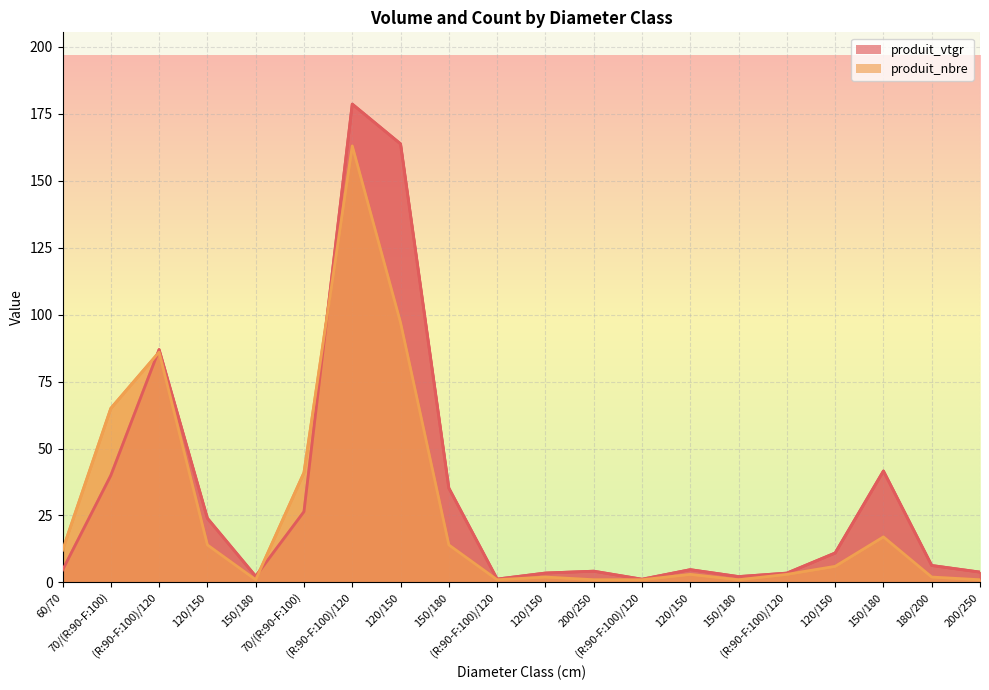

How many times do produit_vtgr and produit_nbre cross each other?

3